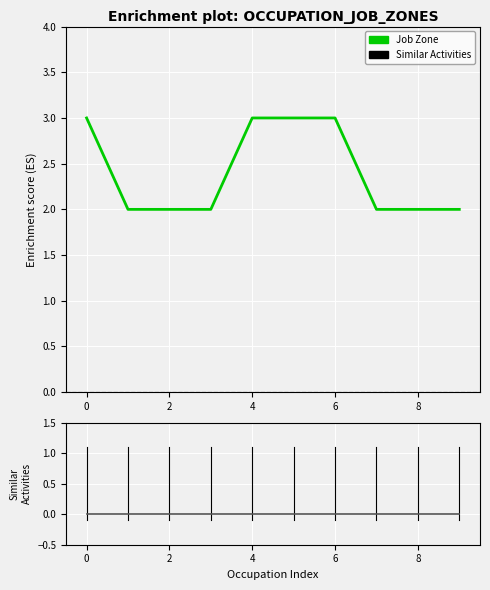

Reading left to right, transcribe all the data shown in this chart.

Job Zone: 3	2	2	2	3	3	3	2	2	2
Similar Activities: 0	0	0	0	0	0	0	0	0	0